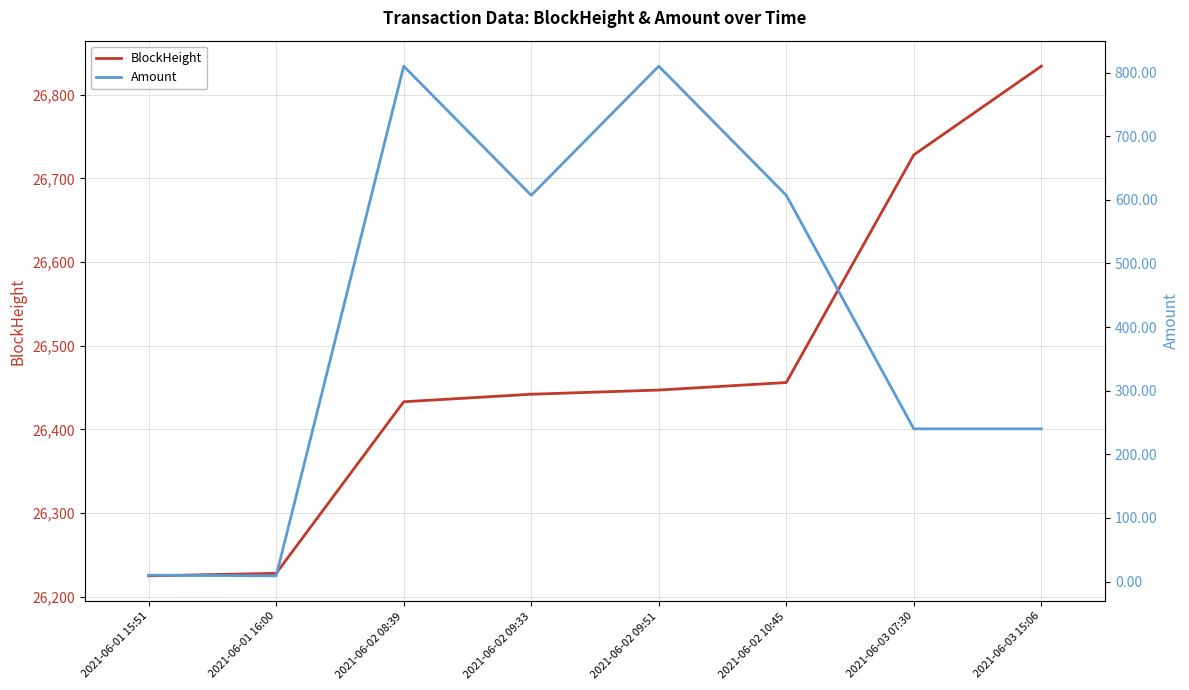

List the series in order of their overall mean, lowest first.

Amount, BlockHeight